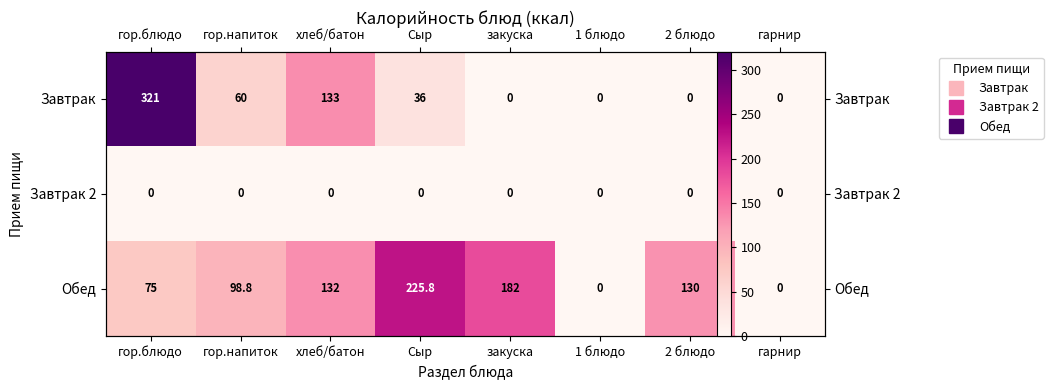

At which category is the sum across all series the highest?

гор.блюдо